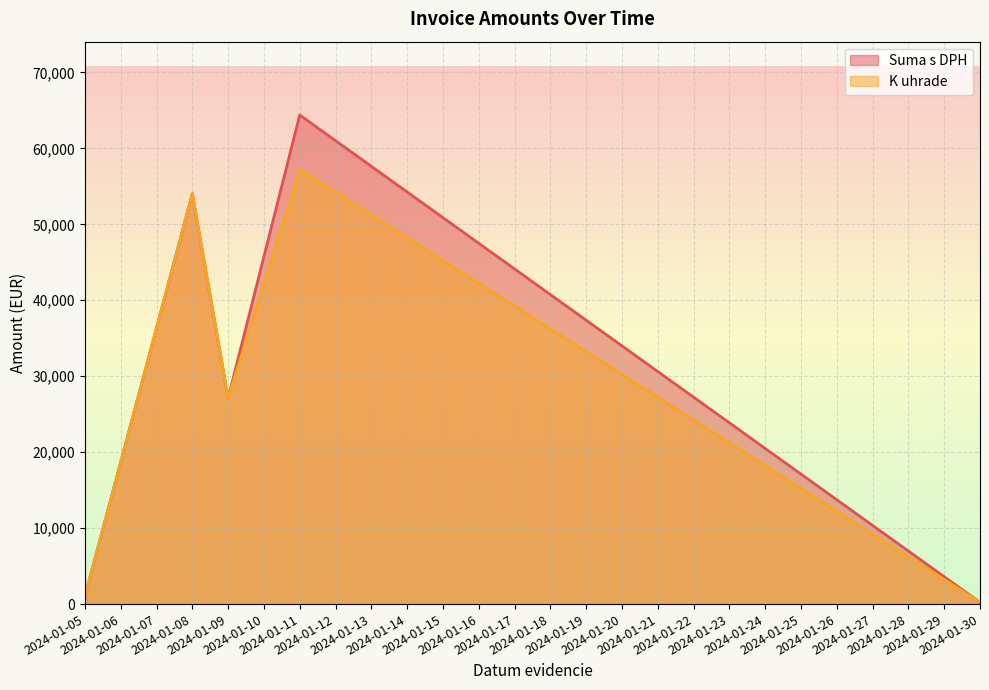

True or false: K uhrade and Suma s DPH intersect in this chart.

False